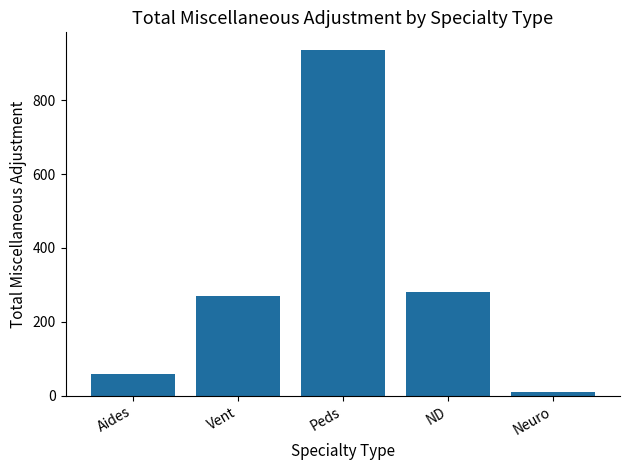

At which label is the value closest to 472?

ND